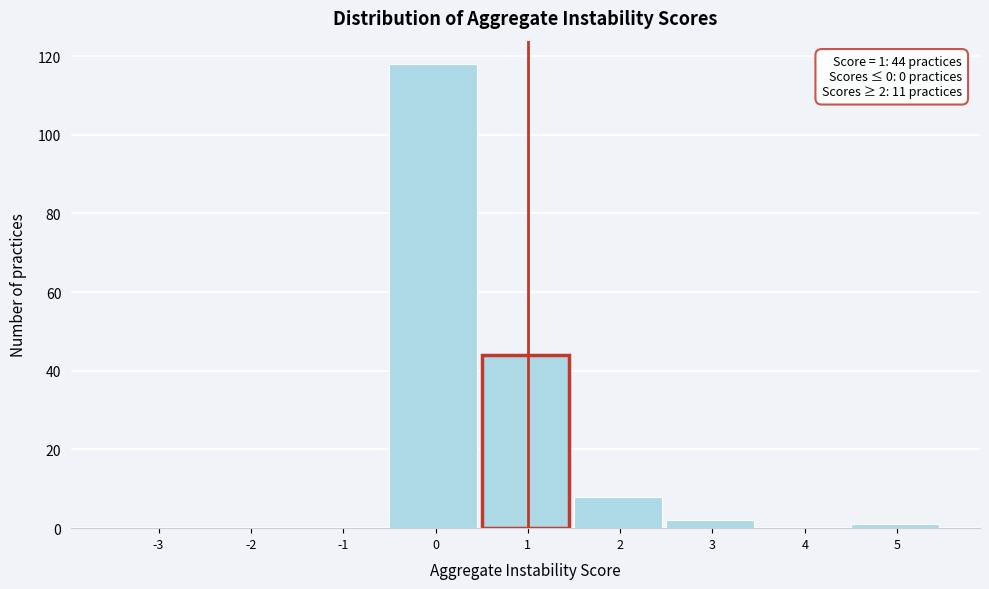

Reading left to right, list all the values displayed in this chart.

-3=0	-2=0	-1=0	0=118	1=44	2=8	3=2	4=0	5=1